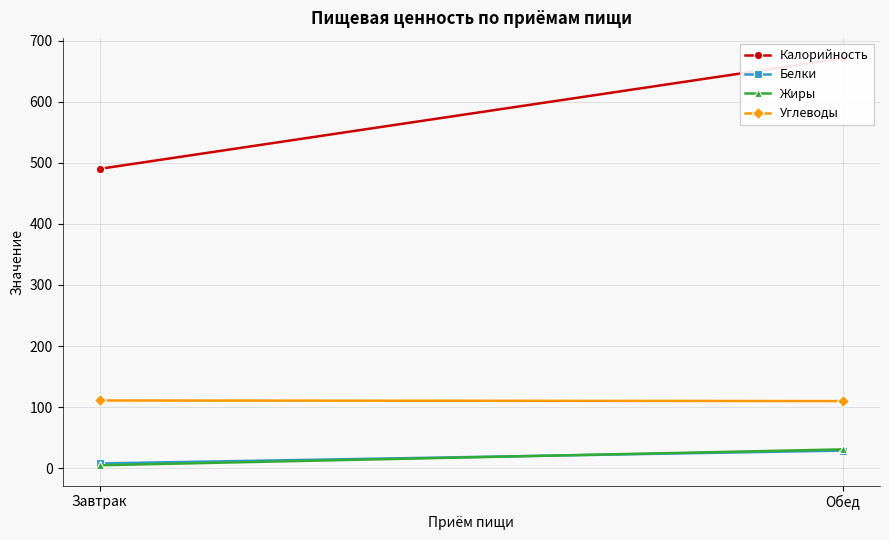

Where is Жиры nearest to the value 18?

Завтрак